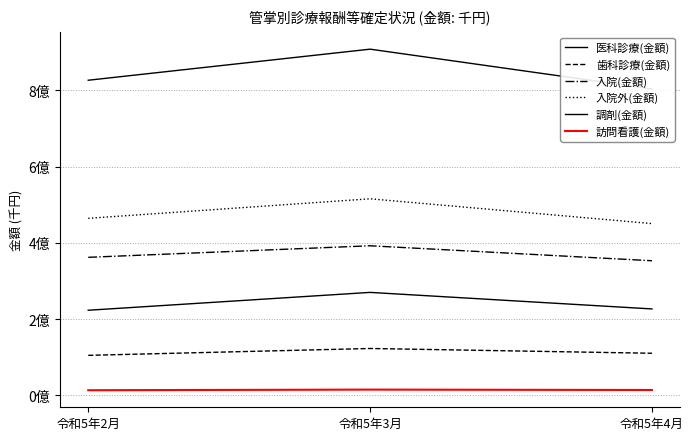

What are all the series names shown in the legend?

医科診療(金額), 歯科診療(金額), 入院(金額), 入院外(金額), 調剤(金額), 訪問看護(金額)